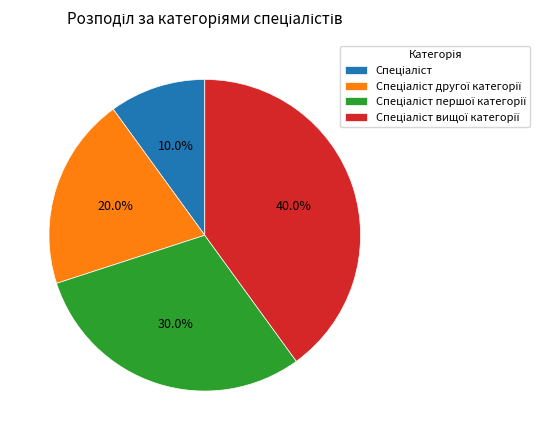

Does any single category account for the majority?

No